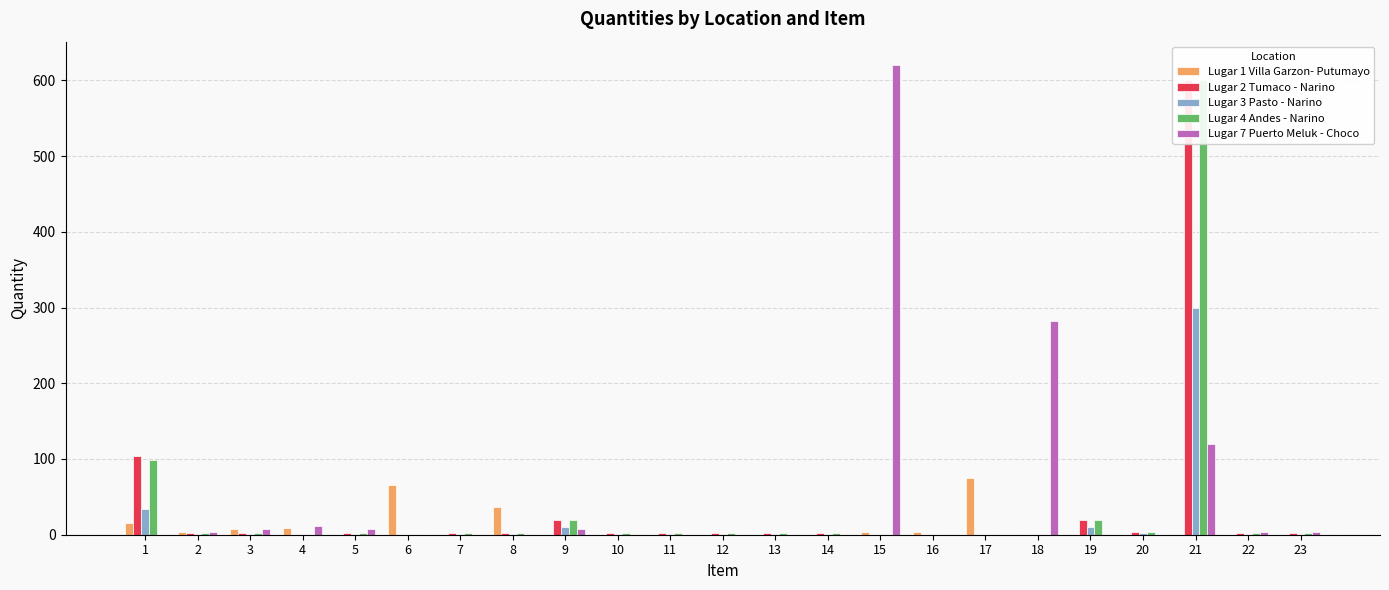

How many bars are there in each group?

5